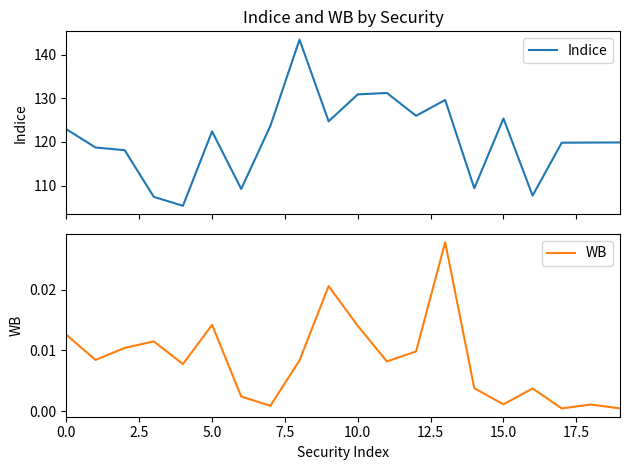

What is the difference between the maximum and second lowest values in the Indice series?

36.1